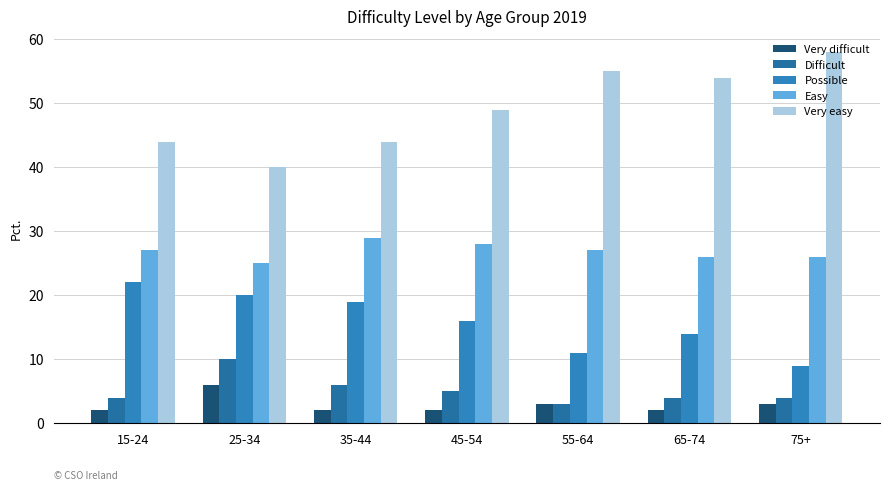

The Difficult series shows 6 at 35-44. True or false?

True